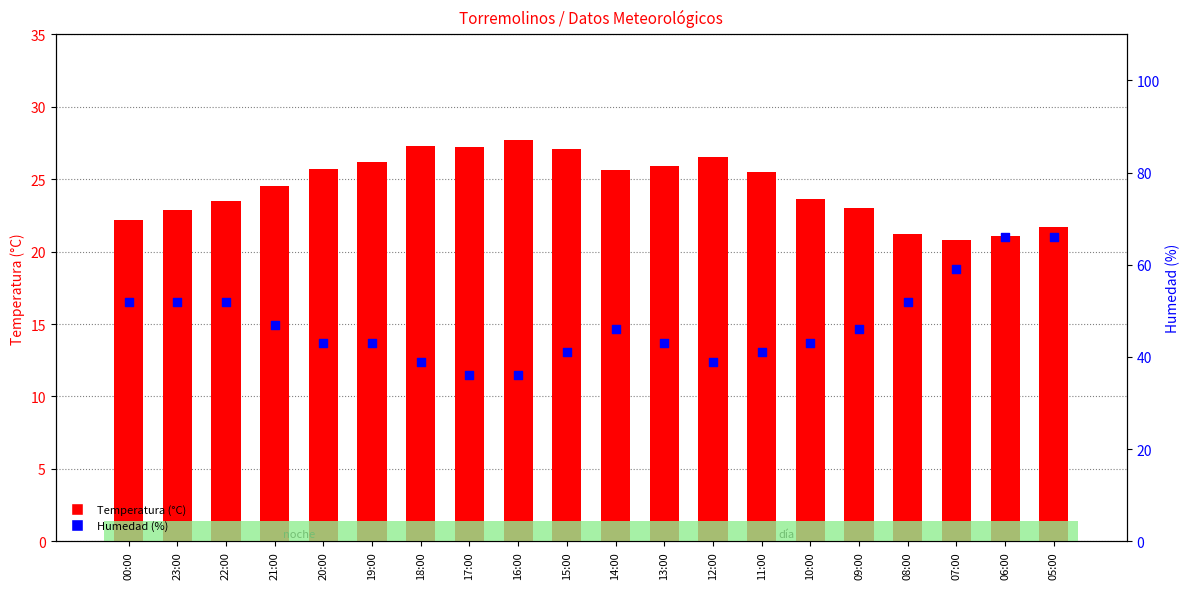

What is the total value across all series at 23:00?

74.9